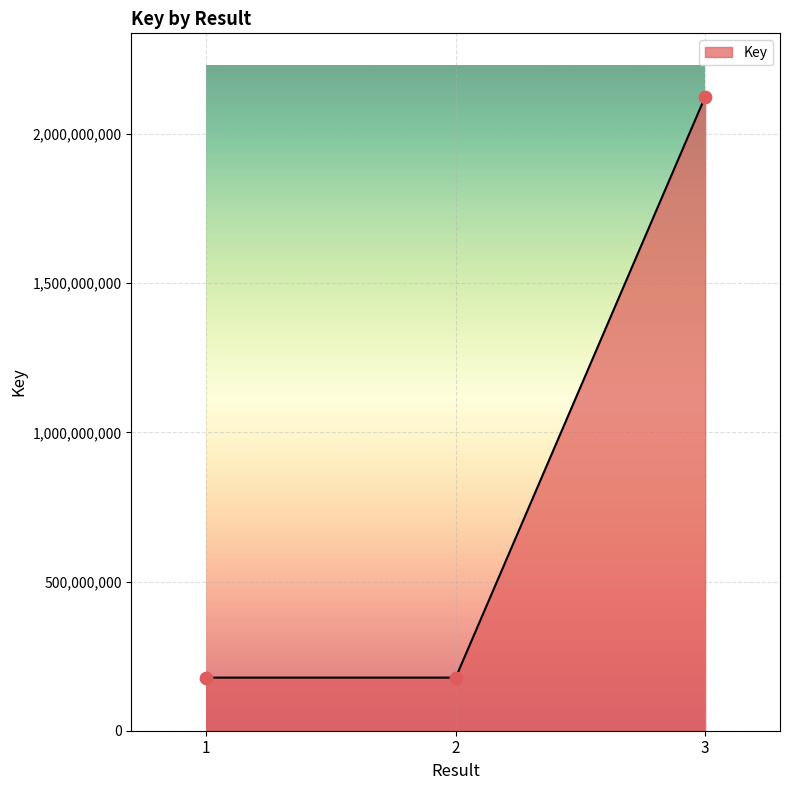

Approximately how many times larger is the value at 1 compared to 2?

1.0